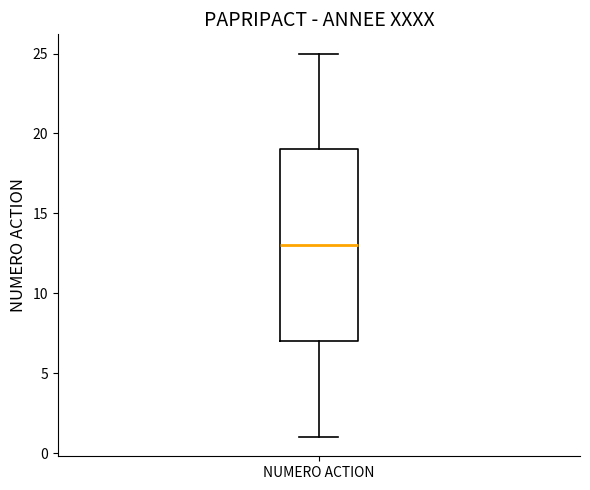

Read this box plot against the y-axis: the position of the median line, the range covered by the box, and the ends of both whiskers. The values are not printed on the chart, so give them approximately, as read against the axis.

median 13, box 7 to 19, whiskers 1 to 25